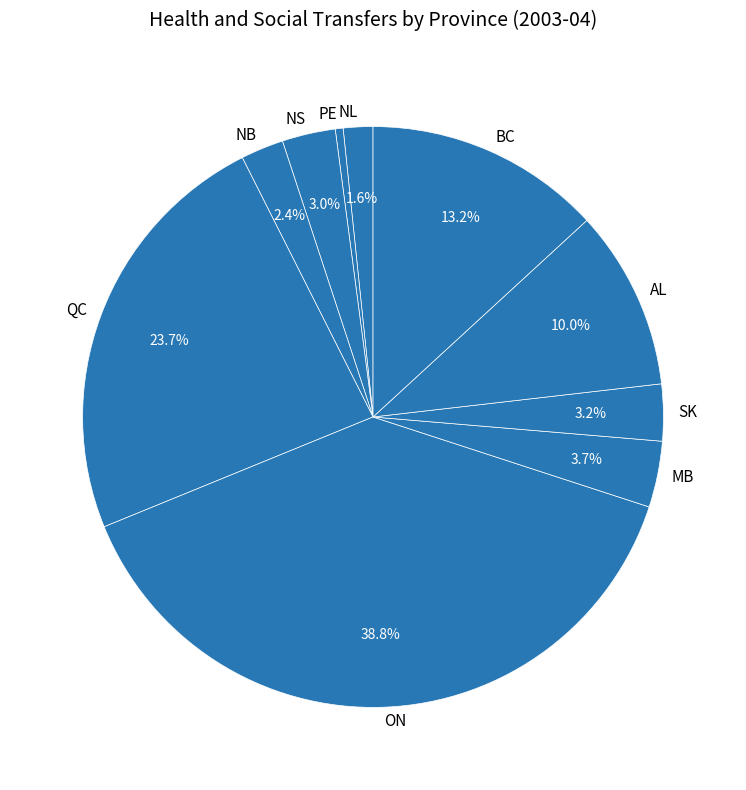

What is the smallest slice in the pie chart?

PE